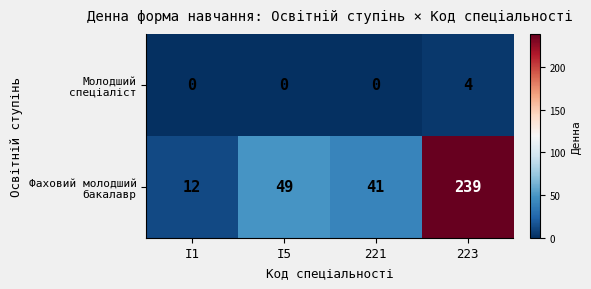

What is the difference between the highest and lowest values at 223?

235